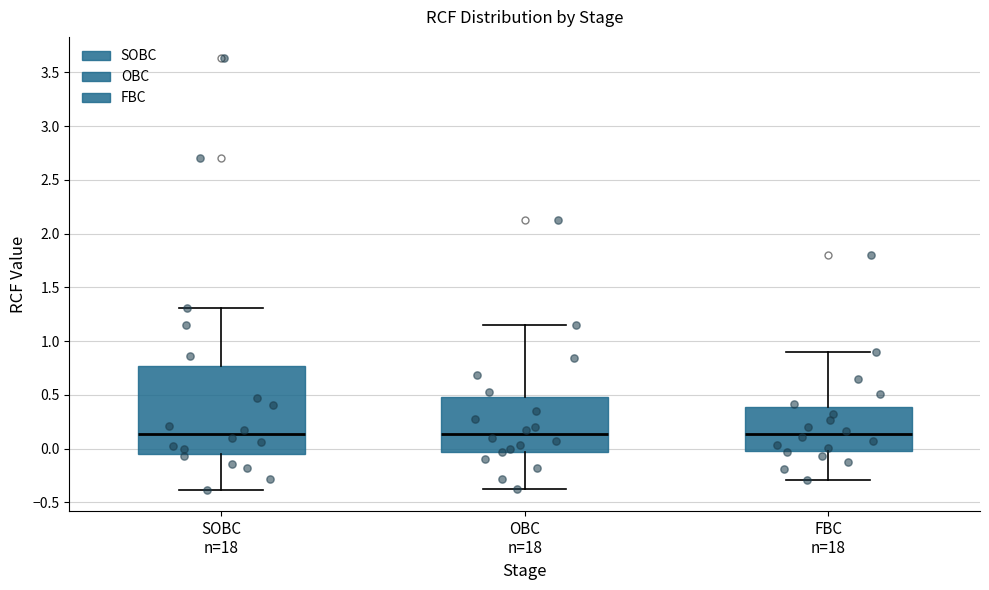

Reading left to right, read every box against the y-axis: the position of its median line, the range the box covers, and the ends of its whiskers. The values are not printed on the chart, so give them approximately, as read against the axis.

SOBC n=18: median 0.15, box -0.05 to 0.75, whiskers -0.40 to 1.30
OBC n=18: median 0.15, box -0.05 to 0.50, whiskers -0.40 to 1.15
FBC n=18: median 0.15, box 0.00 to 0.40, whiskers -0.30 to 0.90